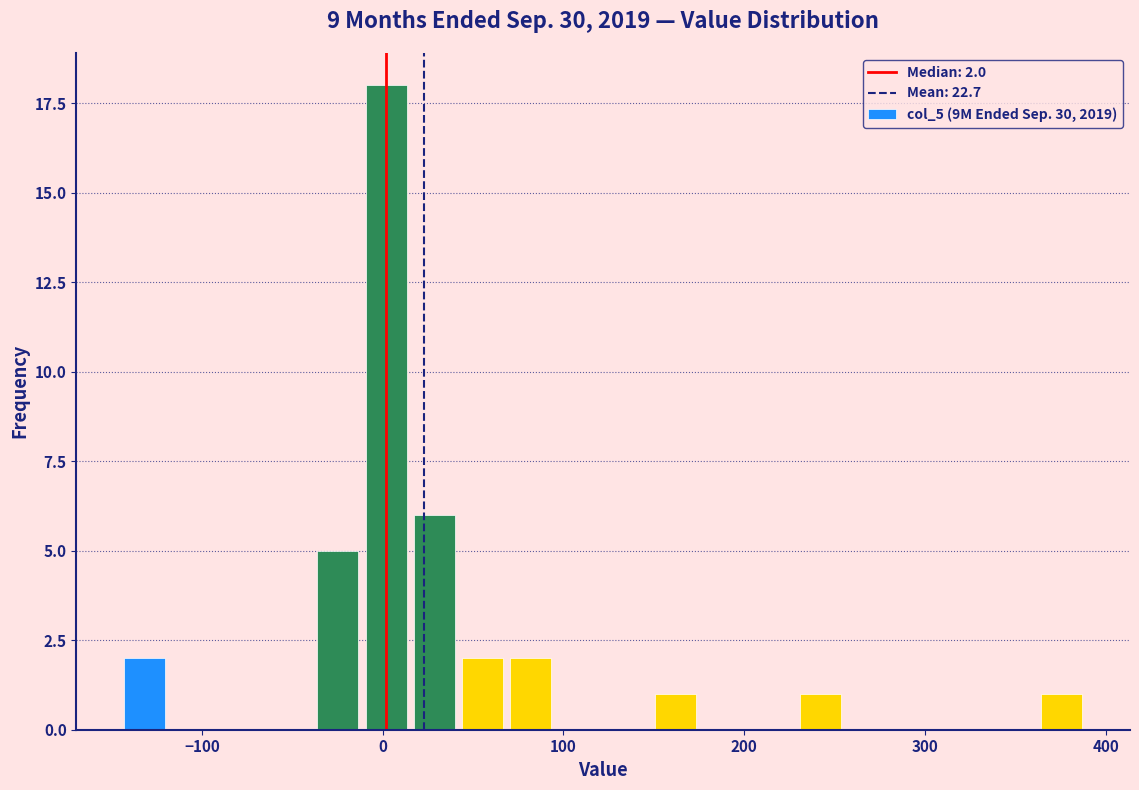

Around what value on the x-axis is the tallest bar? Give the approximate position of its centre, as read against the axis.

0